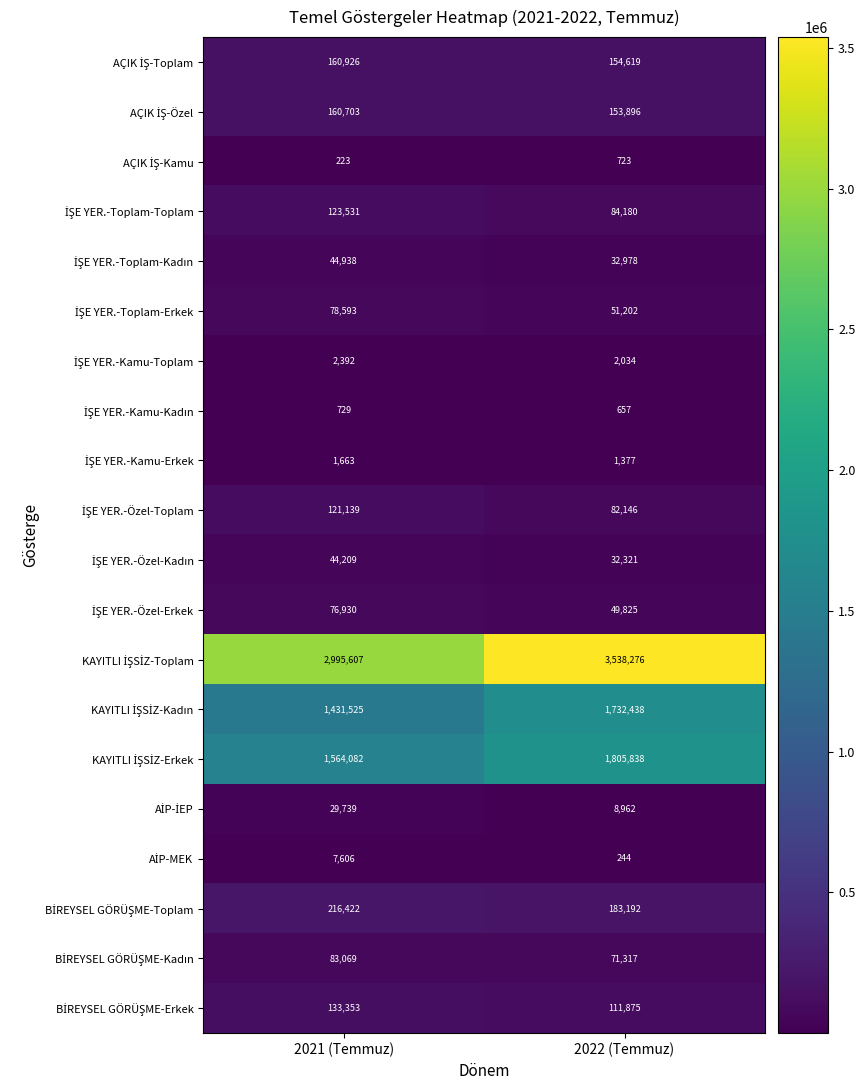

What is the difference between the highest and lowest values at 2022 (Temmuz)?

3538032